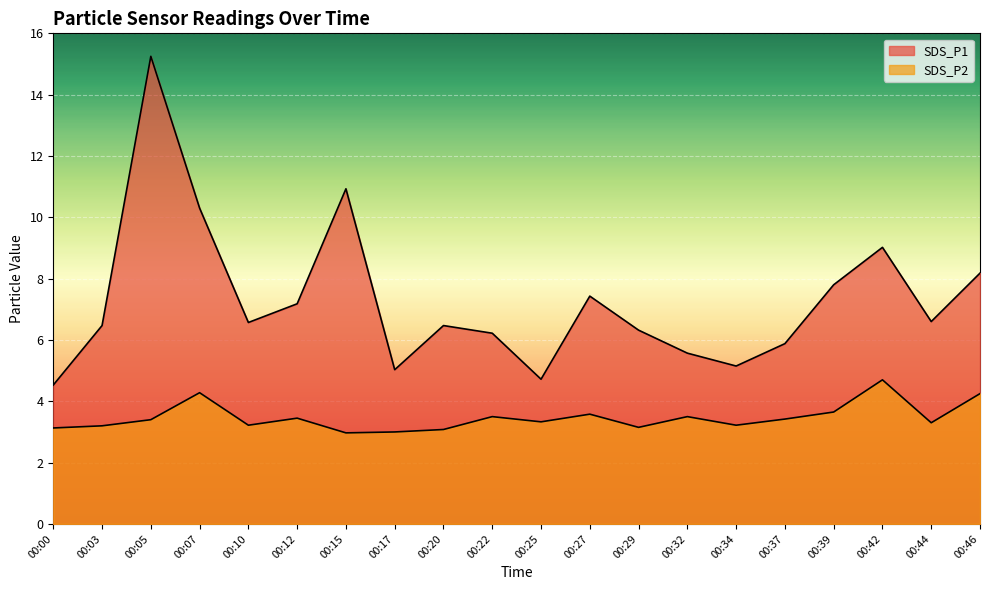

Is it true that SDS_P2 equals 6.0 at 00:22?

False